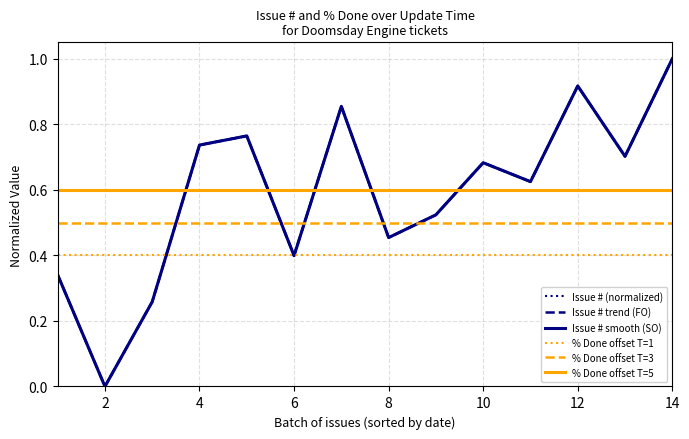

Is this an area chart (filled region under the line)?

No